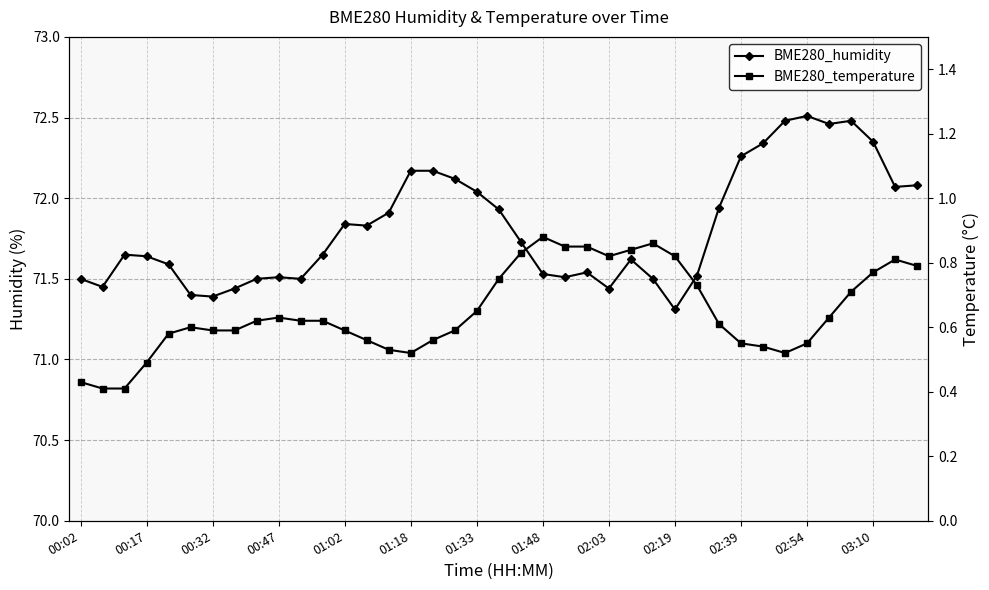

Which series has the largest total across all categories?

BME280_humidity